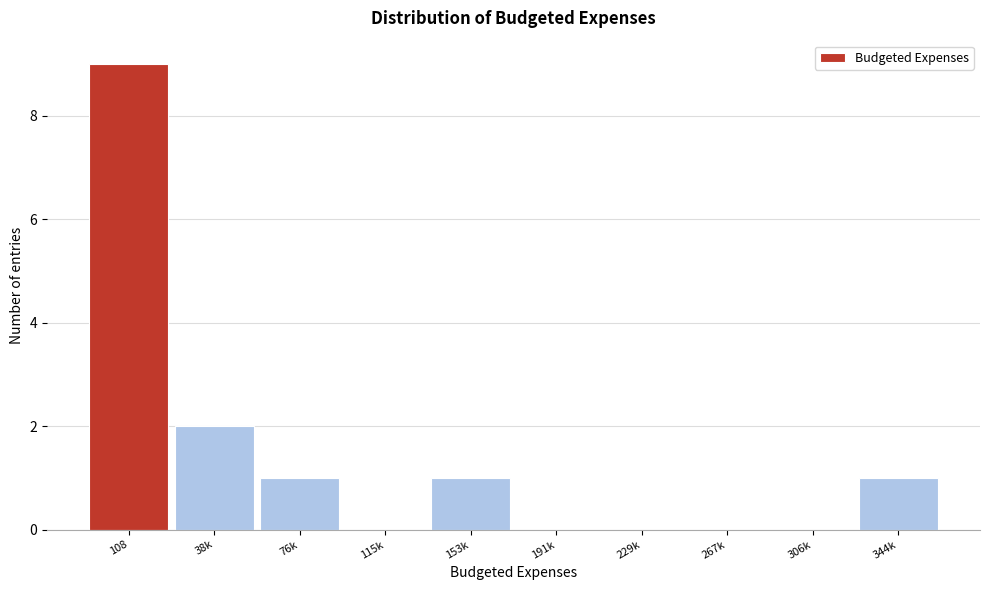

Reading left to right, list all the values displayed in this chart.

108=9	38k=2	76k=1	115k=0	153k=1	191k=0	229k=0	267k=0	306k=0	344k=1